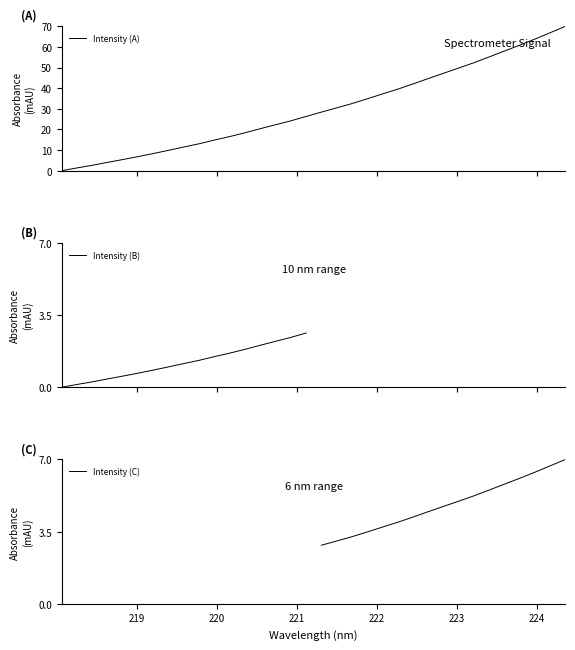

What is the maximum value for Intensity (A)?

70.0